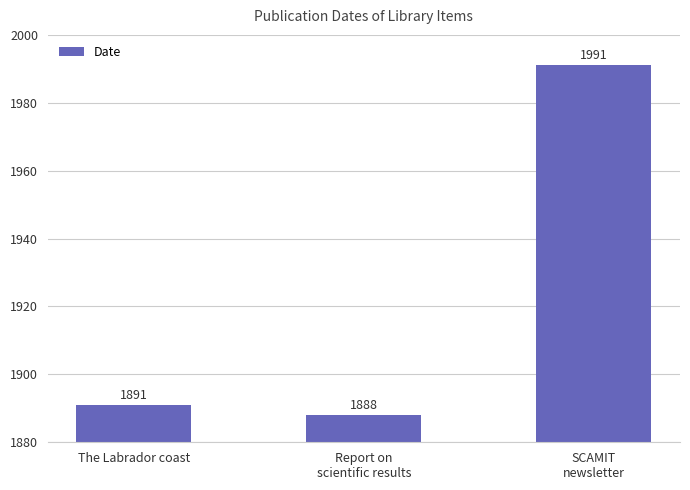

How many data points does each series have?

3